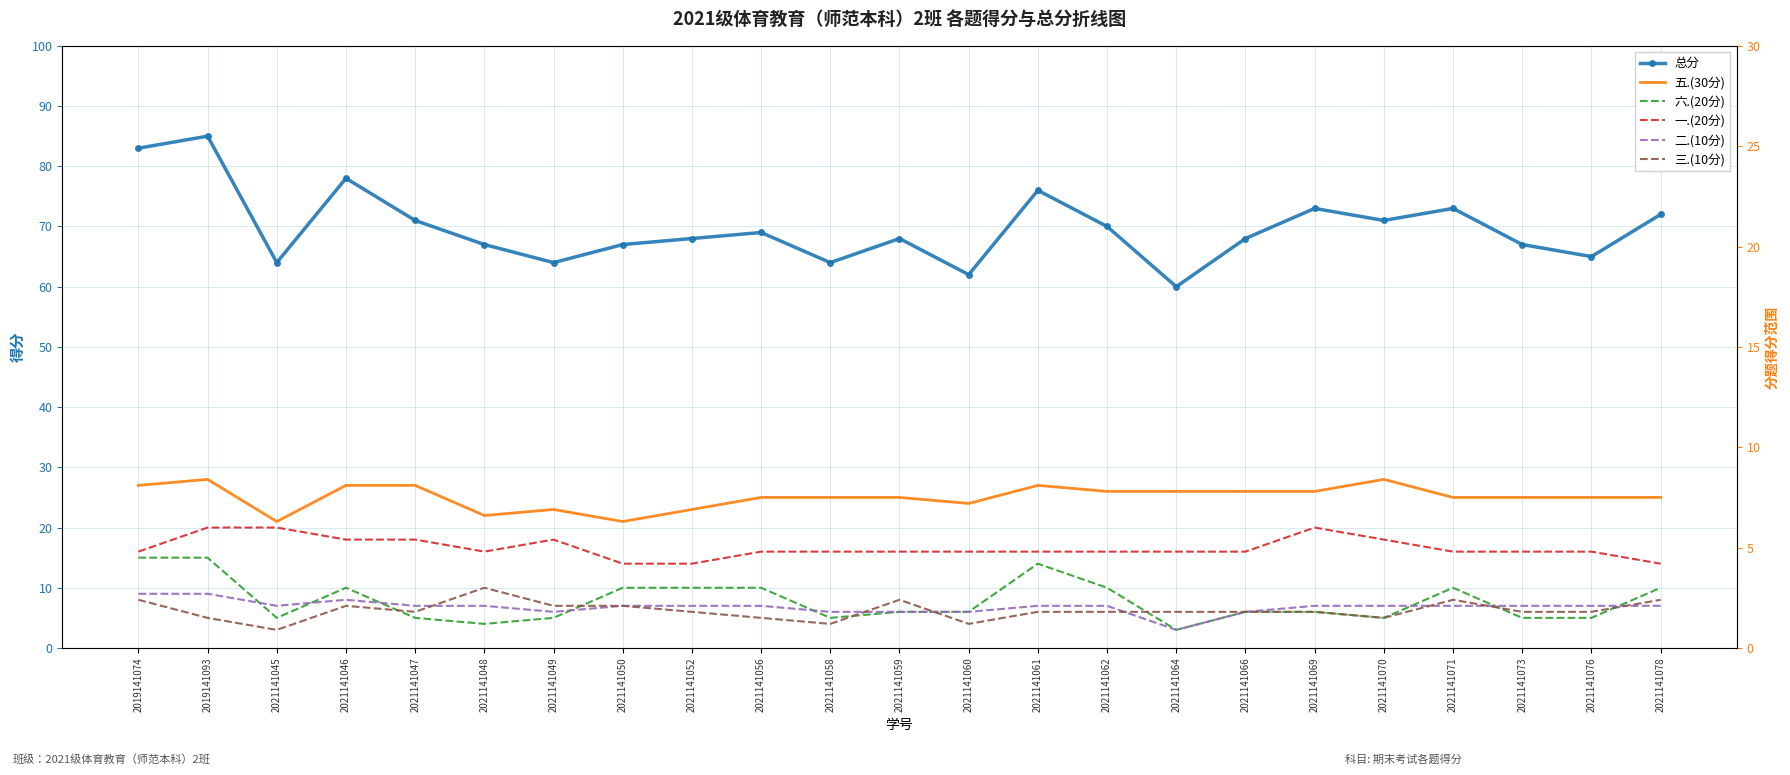

What is the difference between the second highest and second lowest values in the 总分 series?

21